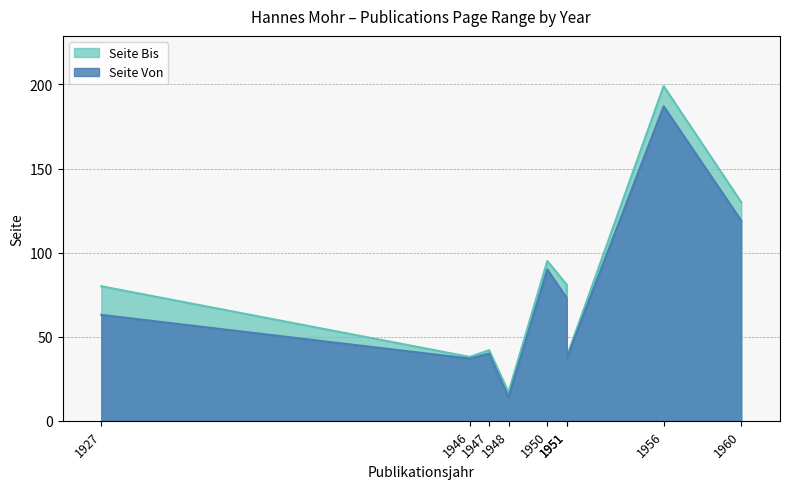

What are all the series names shown in the legend?

Seite Bis, Seite Von